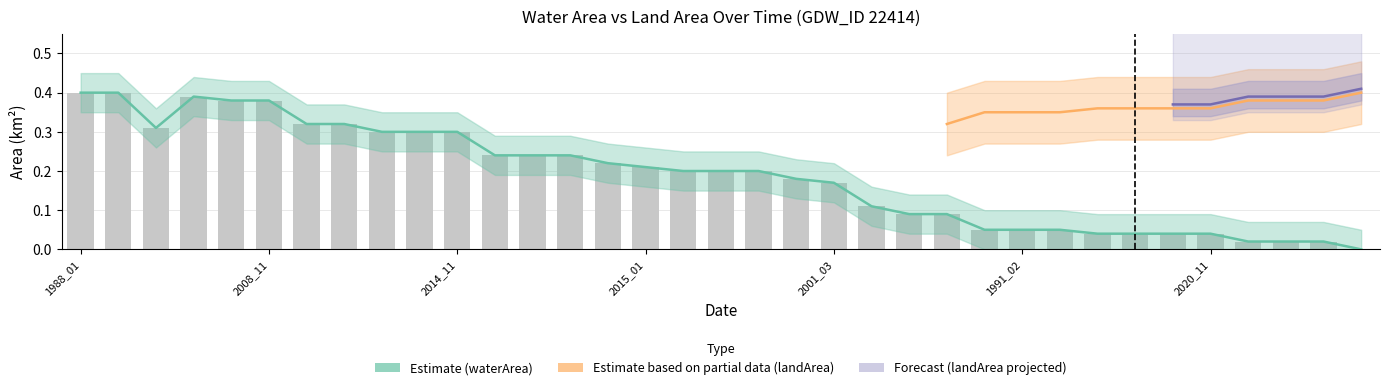

What is the approximate value of waterArea at 2008_09?

0.4